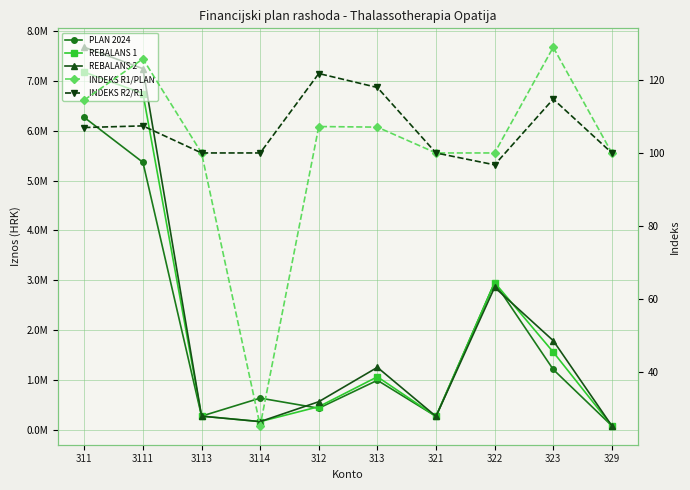

What is the label of the 1st point from the right?

329